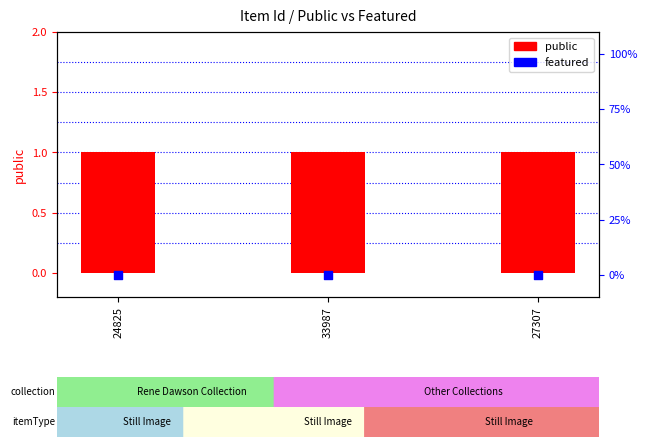

Is the value of featured at 24825 greater than the value of public at 33987?

No